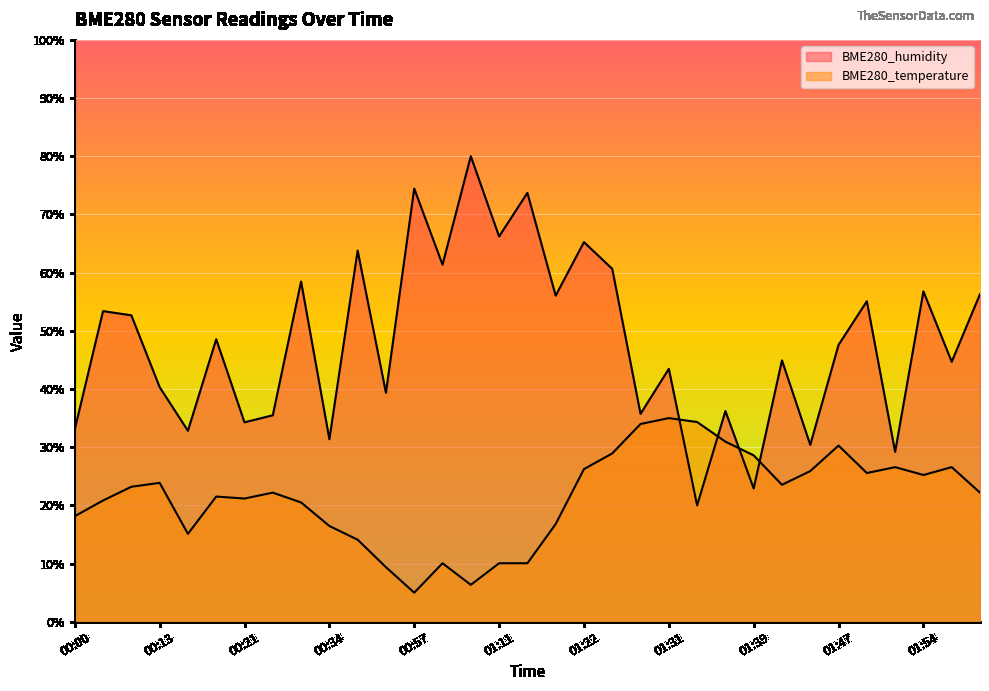

Is it true that BME280_humidity equals 66.5 at 00:13?

False